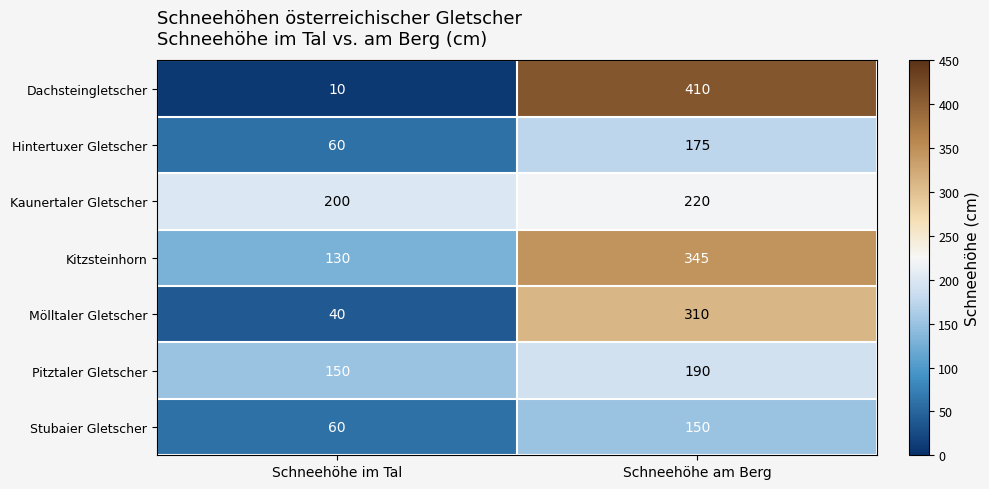

At which label is Stubaier Gletscher closest to 105?

Schneehöhe im Tal